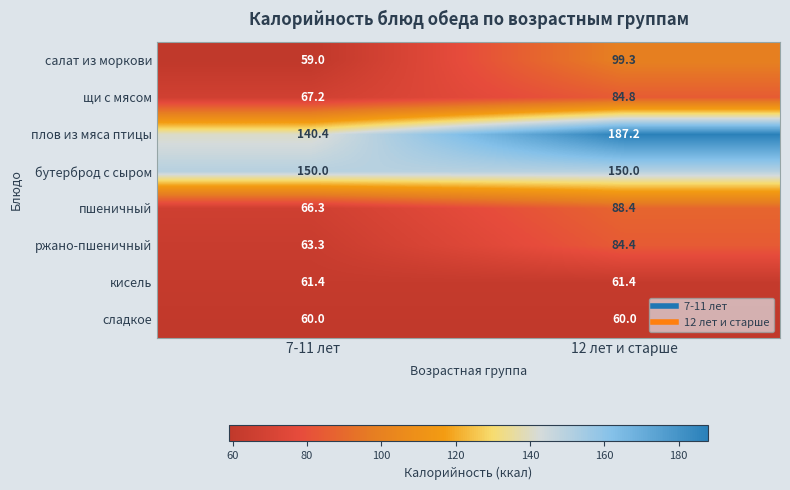

Rank the series at 7-11 лет from highest to lowest value.

бутерброд с сыром, плов из мяса птицы, щи с мясом, пшеничный, ржано-пшеничный, кисель, сладкое, салат из моркови